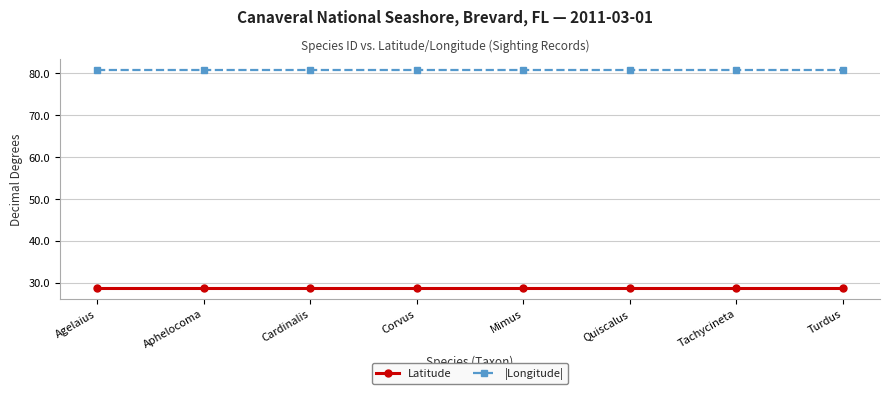

Which series has the largest total across all categories?

|Longitude|